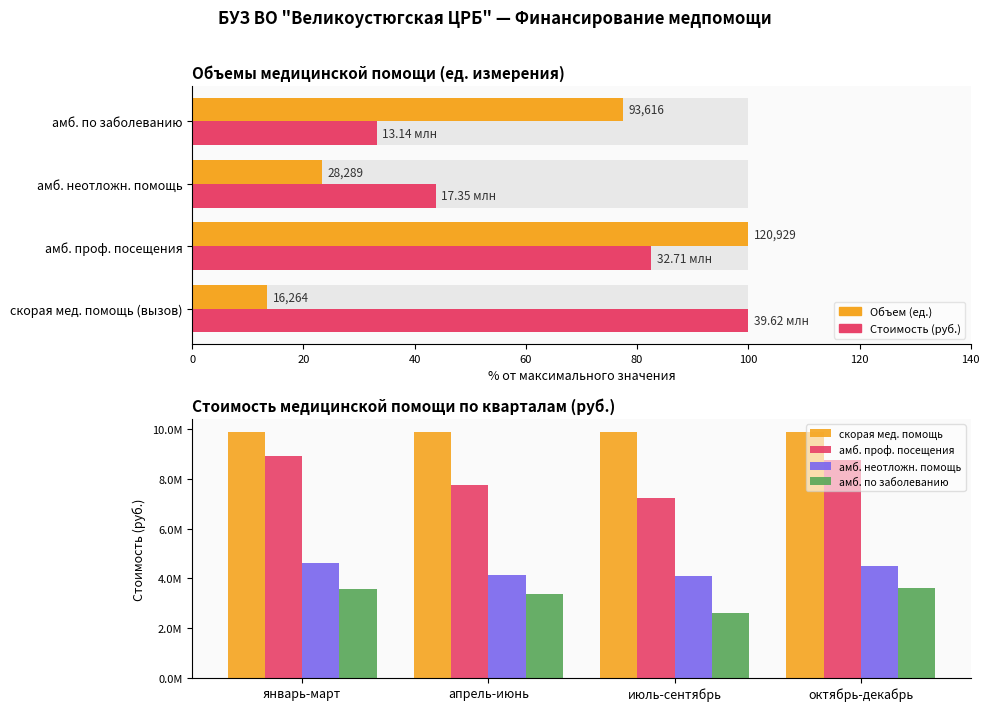

The value of Объем (ед.) at амб. проф. посещения is 32.5. True or false?

False